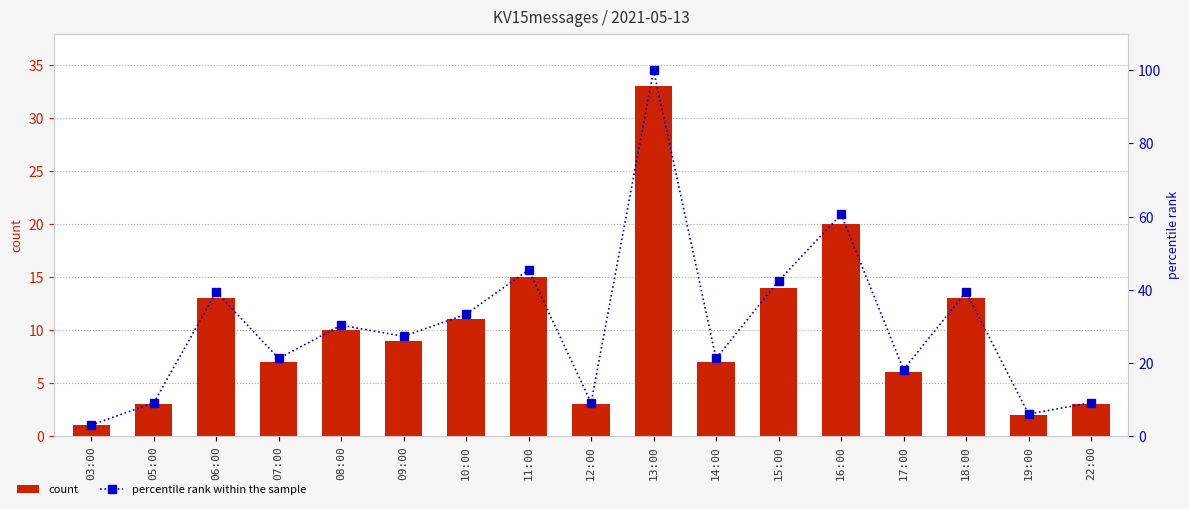

What are all the series names shown in the legend?

count, percentile rank within the sample